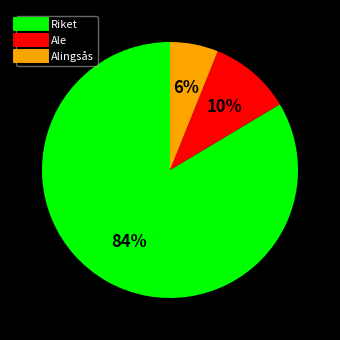

To the nearest percent, what is the average slice percentage?

33%